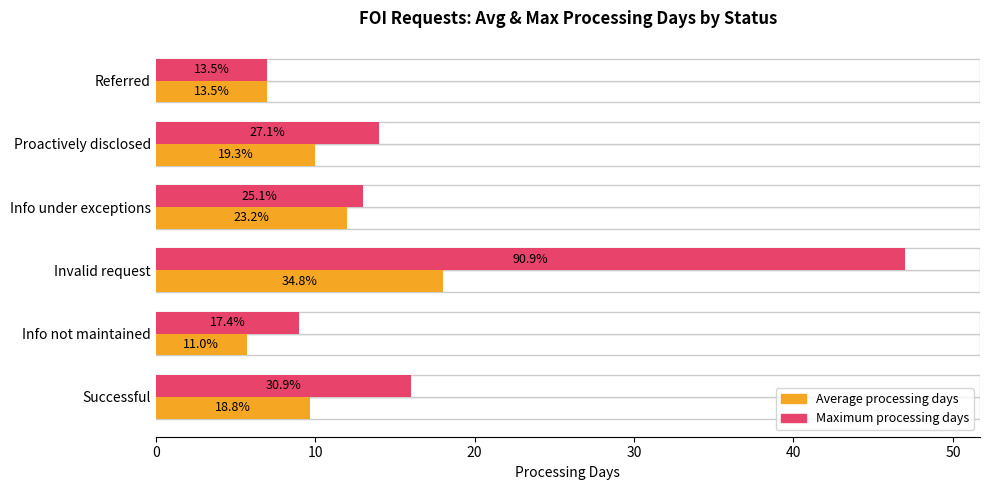

Between Info under exceptions and Proactively disclosed, which series saw the biggest shift?

Average processing days